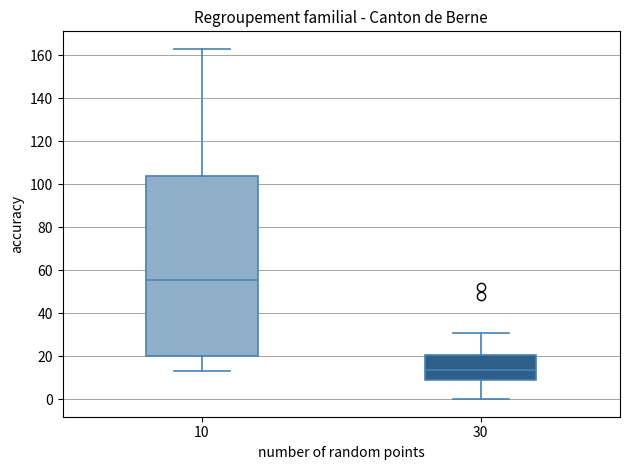

Where does the upper whisker of the box at x = 30 end on the y-axis? The values are not printed on the chart, so give them approximately, as read against the axis.

32